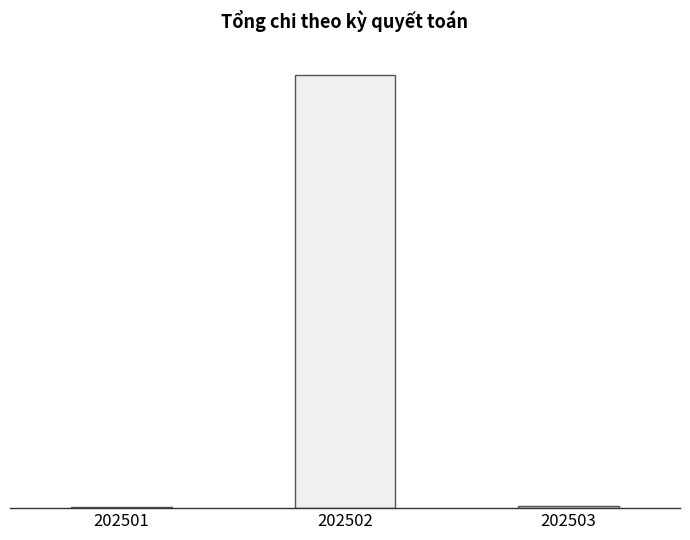

Reading left to right, extract all data points from this chart.

202501=38501014.0	202502=14964403851.0	202503=65405372.1